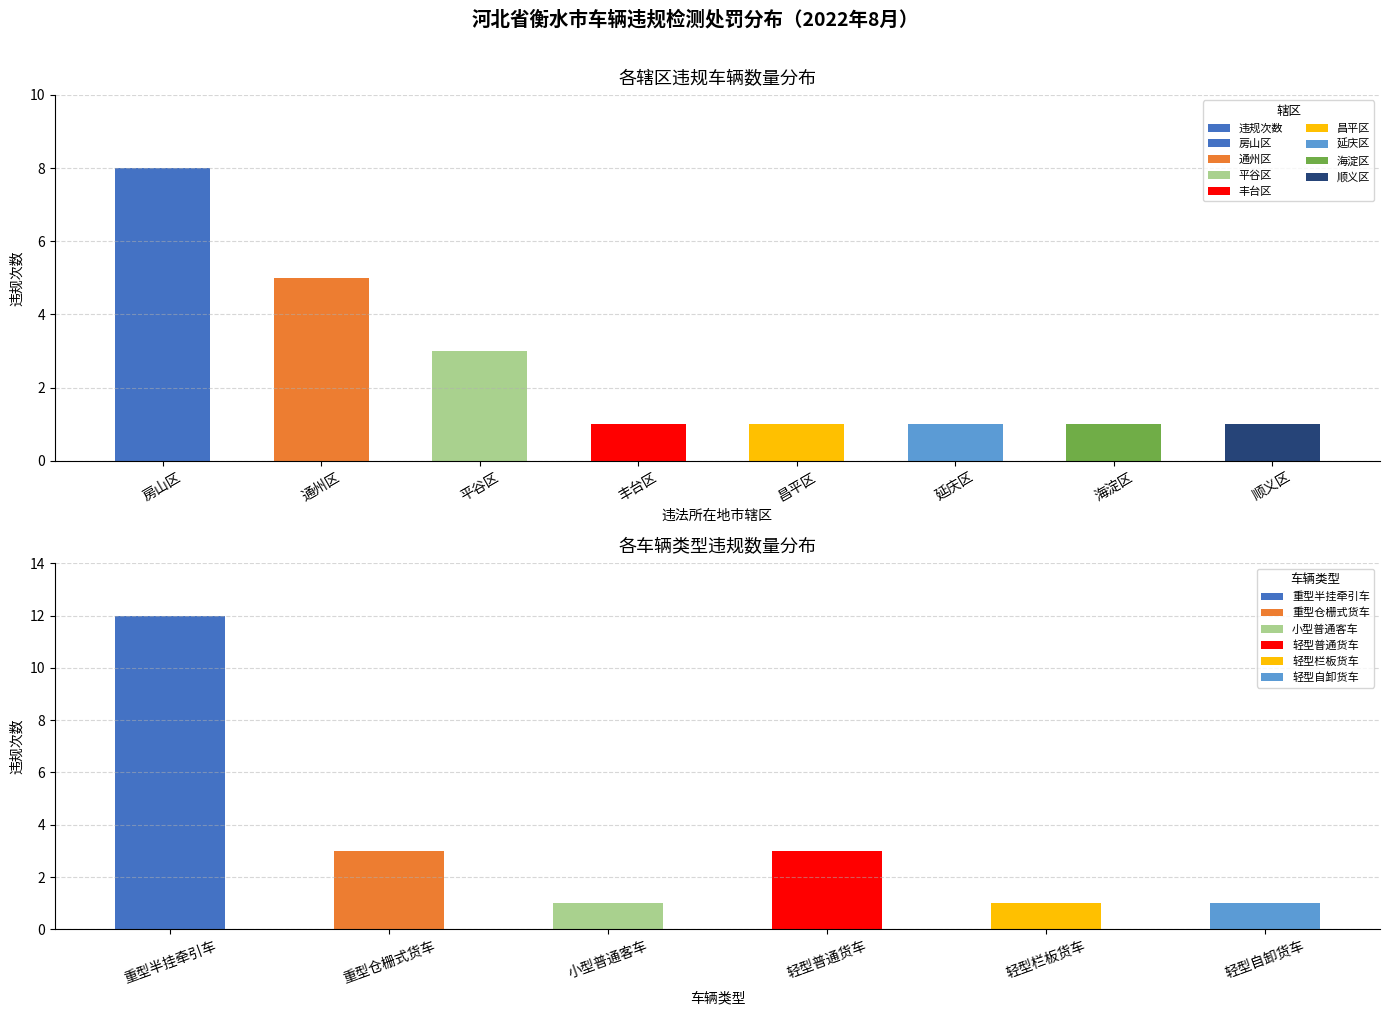

Between 平谷区 and 通州区, which is larger?

通州区